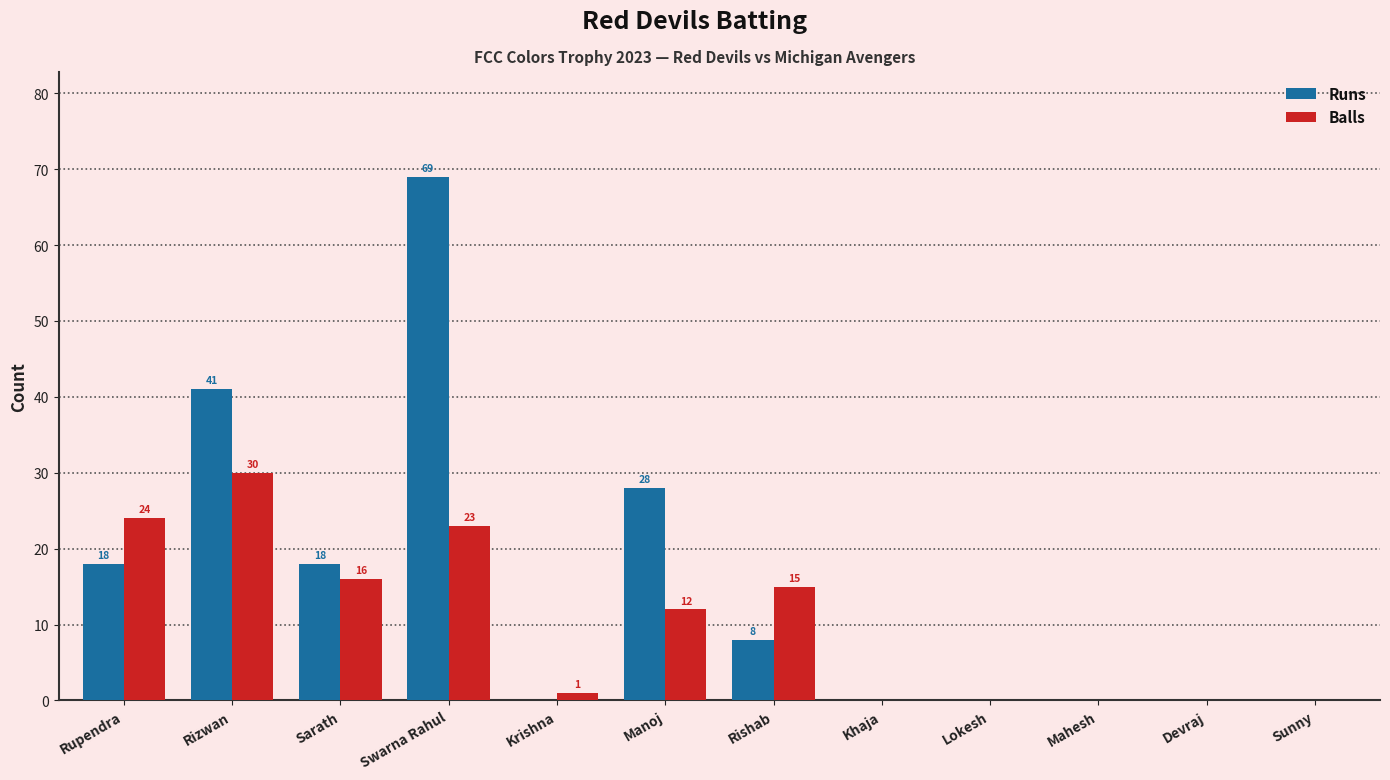

Count the Runs values in the range 0 to 28.

10